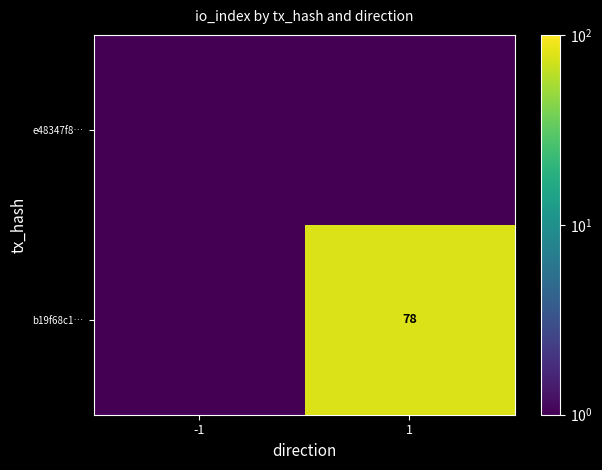

Where is e48347f8… nearest to the value 0?

-1